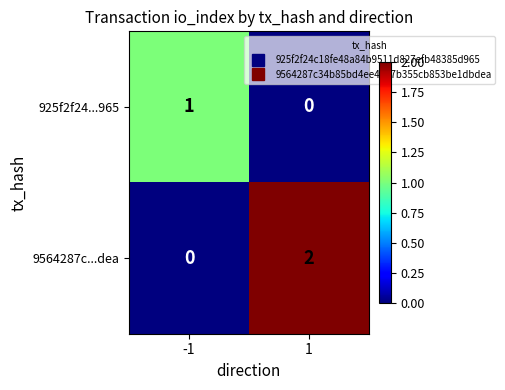

True or false: 925f2f24...965 has a value of 0 at 1.

True